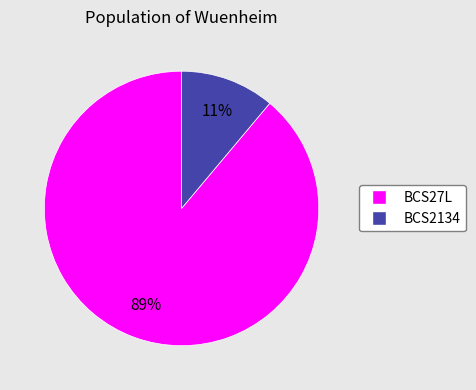

Rank the categories by value from lowest to highest.

BCS2134, BCS27L